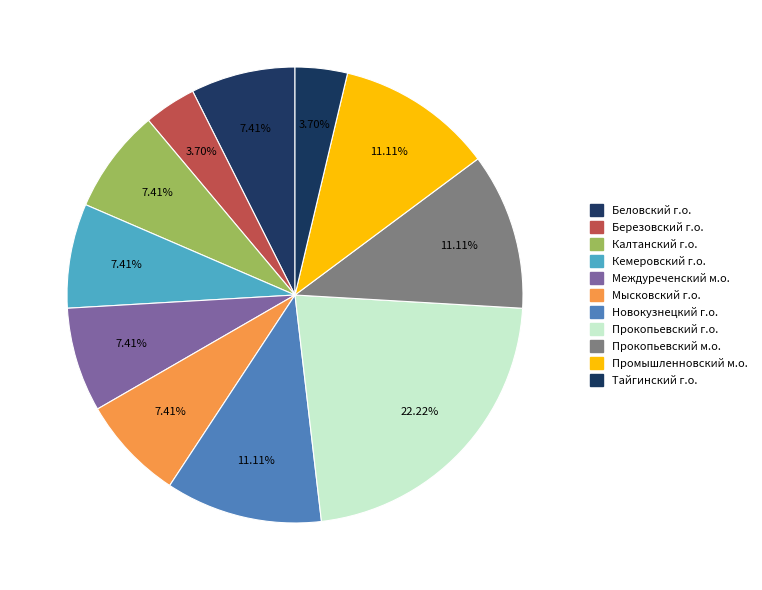

To the nearest percent, what is the combined percentage of Тайгинский г.о. and Калтанский г.о.?

11%